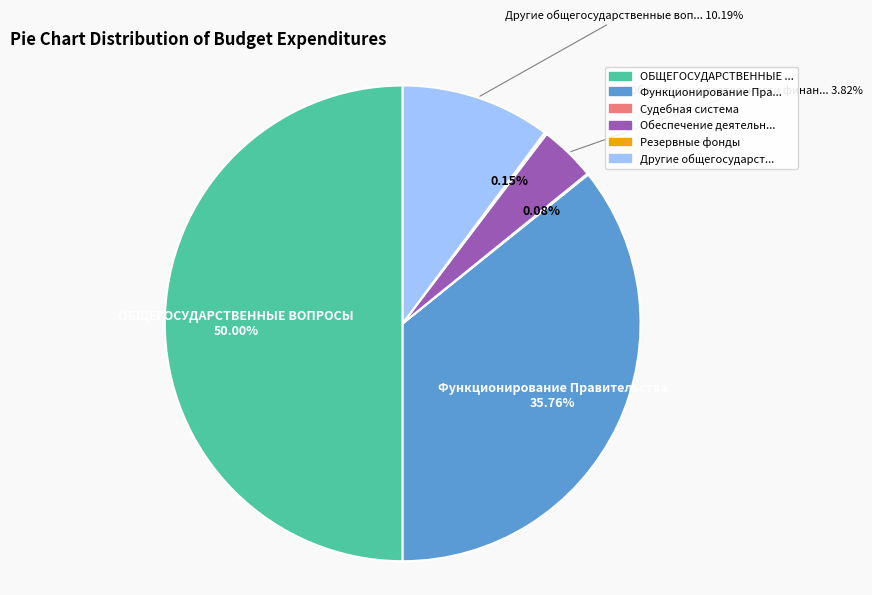

Count the number of slices in the pie.

6